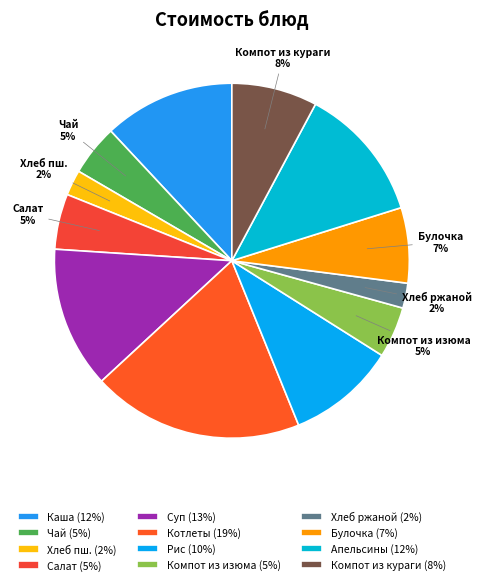

How many slices are in this pie chart?

12